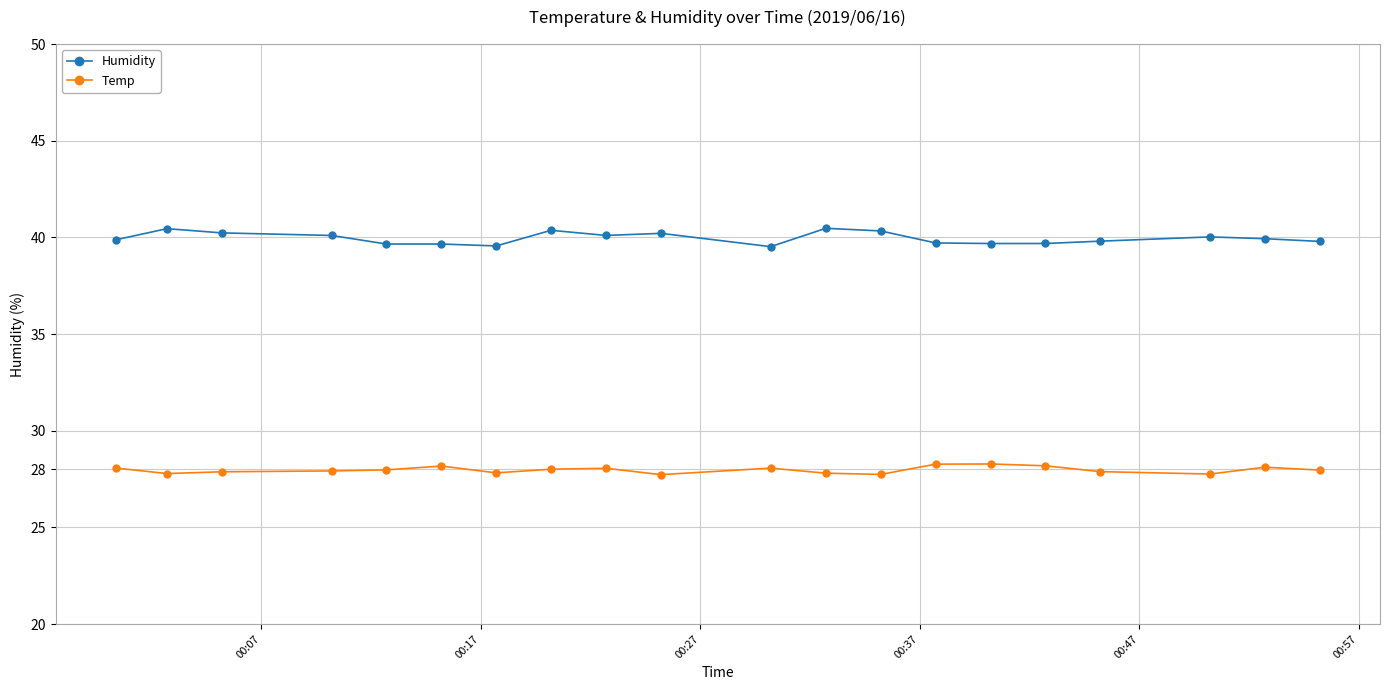

What is the minimum value shown in the chart?

27.7